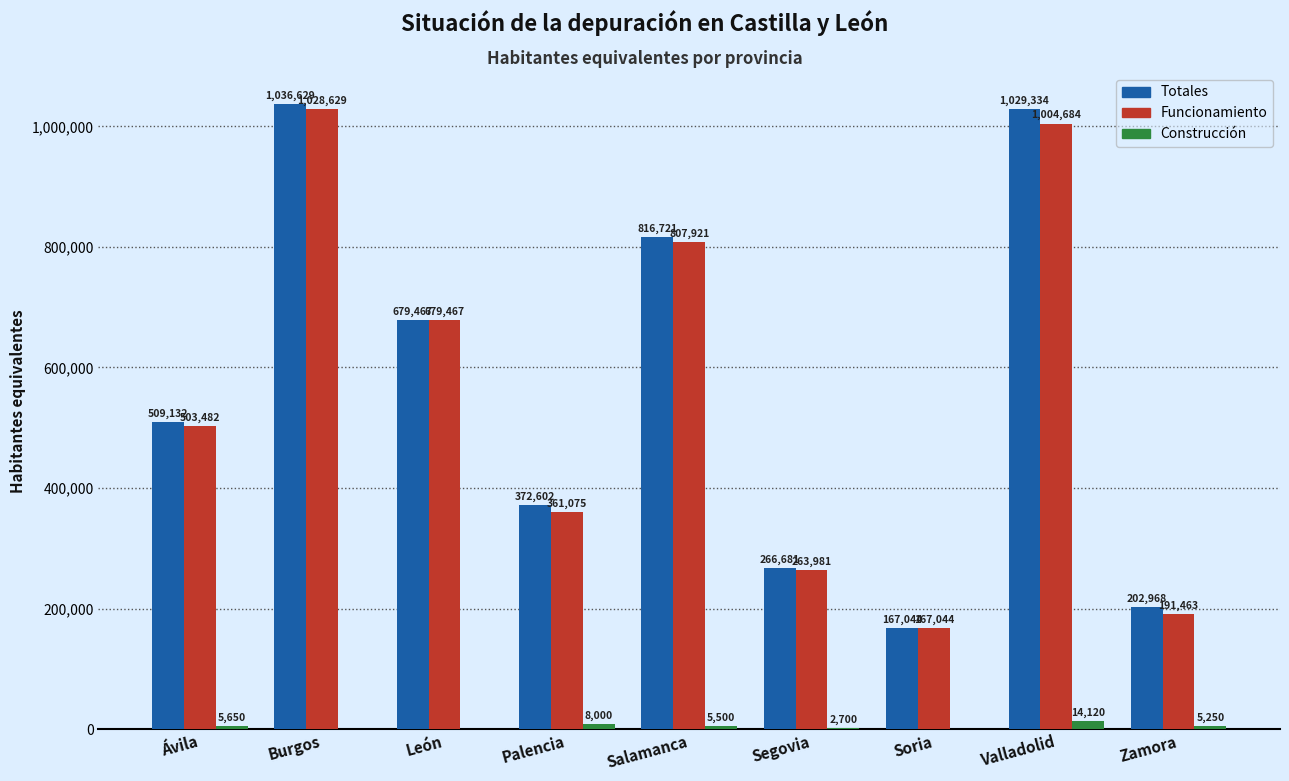

Reading left to right, extract all data points from this chart.

Totales: Ávila=509132	Burgos=1036629	León=679467	Palencia=372602	Salamanca=816721	Segovia=266681	Soria=167044	Valladolid=1029334	Zamora=202968
Funcionamiento: Ávila=503482	Burgos=1028629	León=679467	Palencia=361075	Salamanca=807921	Segovia=263981	Soria=167044	Valladolid=1004684	Zamora=191463
Construcción: Ávila=5650	Burgos=0	León=0	Palencia=8000	Salamanca=5500	Segovia=2700	Soria=0	Valladolid=14120	Zamora=5250